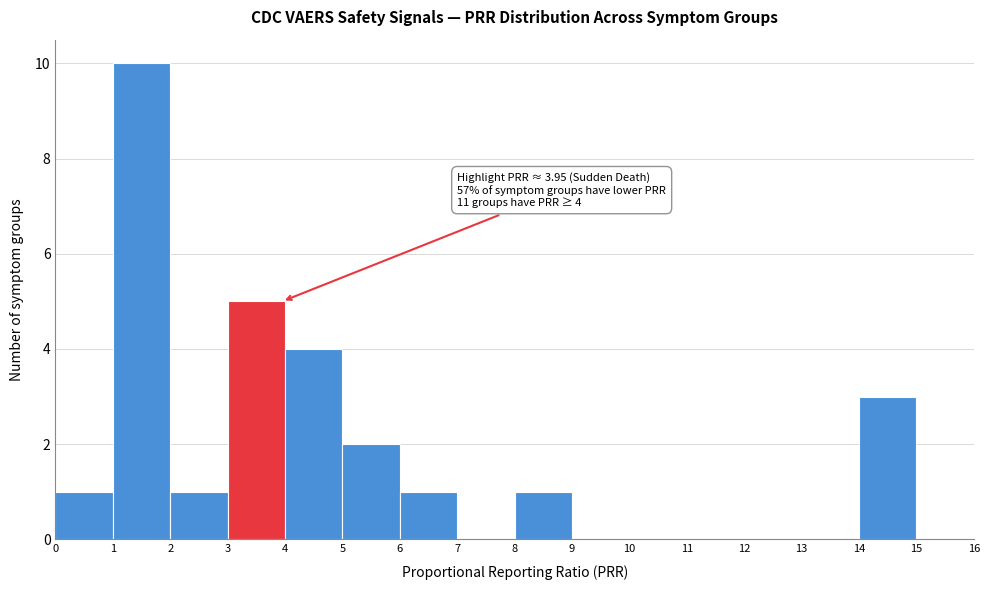

Over which range of the x-axis is the bar tallest?

1 to 2